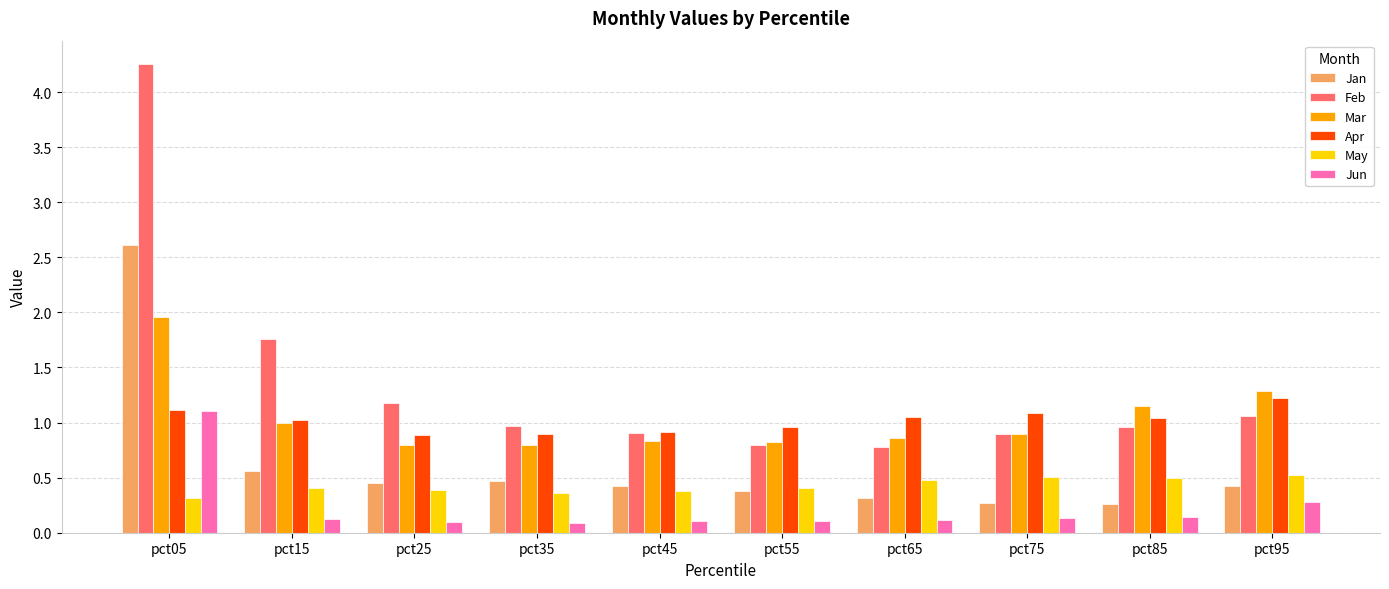

Is the value of Jan at pct35 greater than the value of Jun at pct85?

Yes